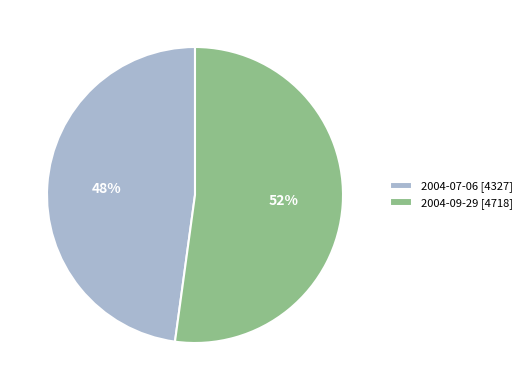

Between 2004-07-06 [4327] and 2004-09-29 [4718], which is larger?

2004-09-29 [4718]